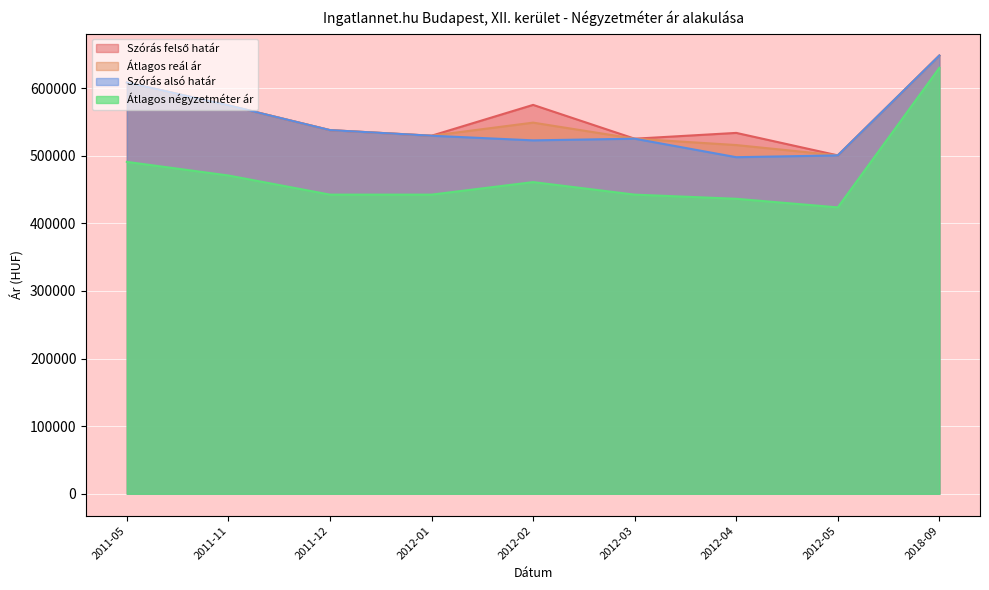

How many lines are shown in the chart?

4